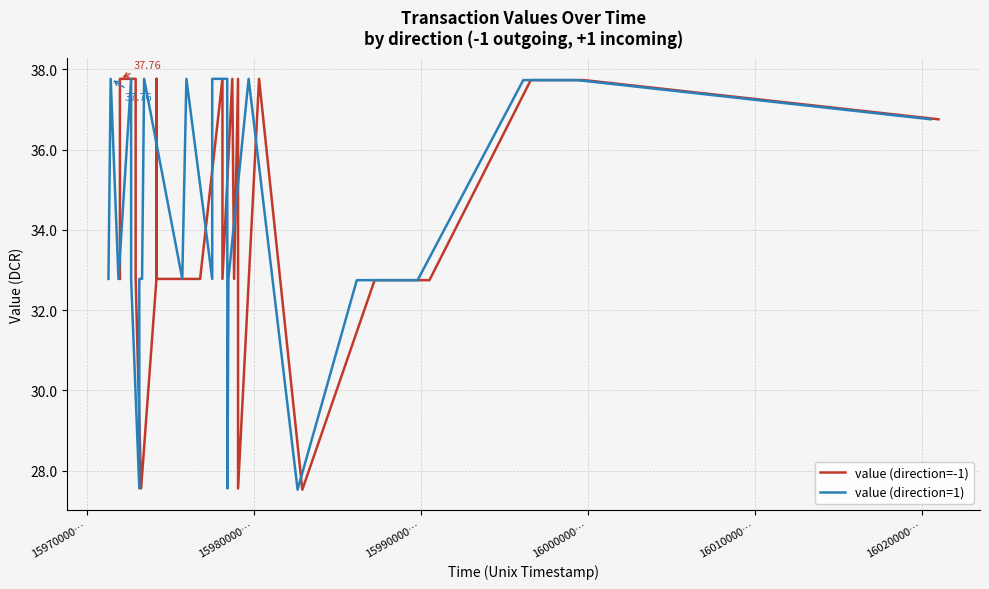

Rank the series by their maximum value, from lowest to highest.

value (direction=-1), value (direction=1)